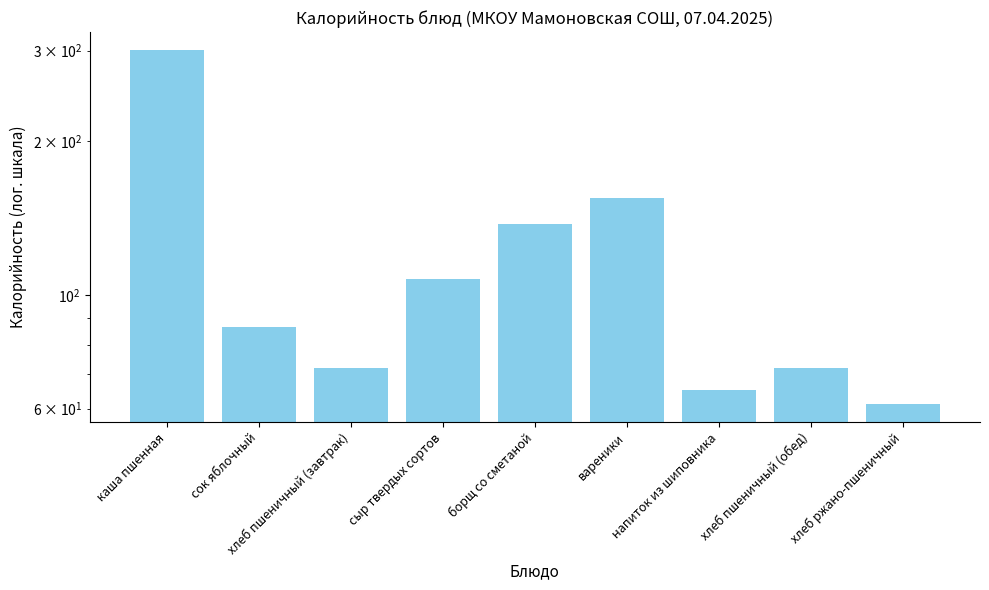

Between борщ со сметаной and напиток из шиповника, which is larger?

борщ со сметаной